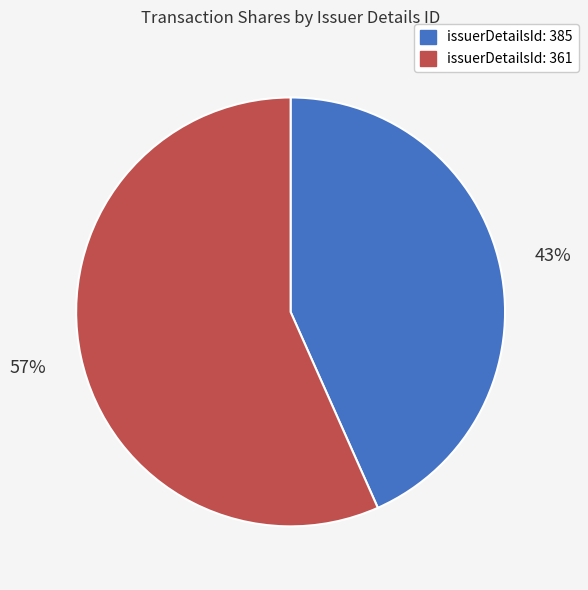

Do issuerDetailsId: 361 and issuerDetailsId: 385 together represent more than half of the pie?

Yes